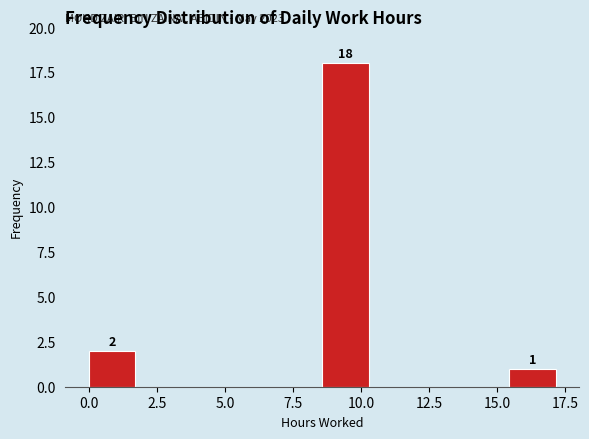

Read against the x-axis, roughly where is the centre of the tallest bar?

9.5